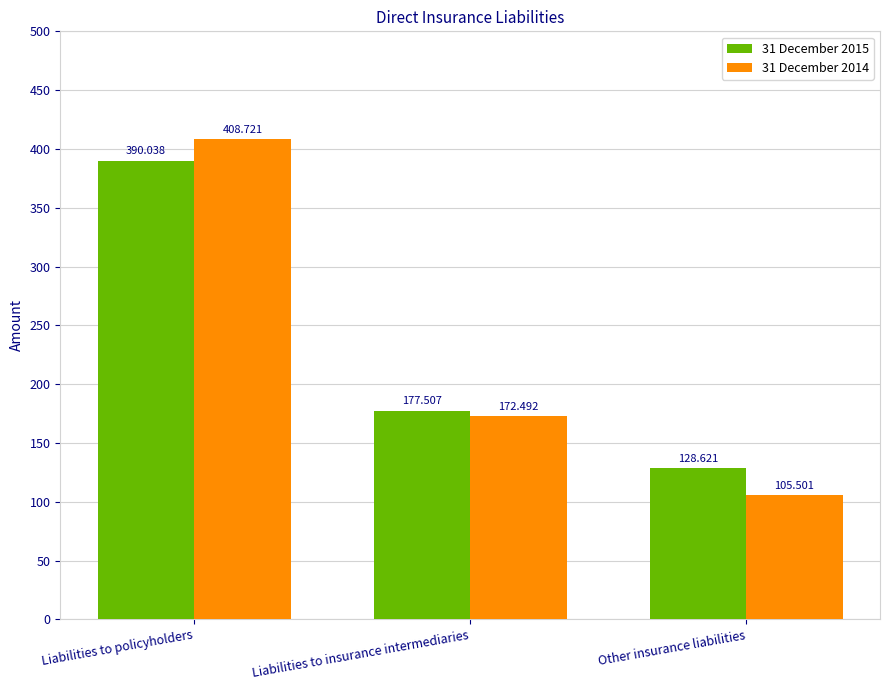

What is the difference between the maximum and second lowest values in the 31 December 2015 series?

212.5